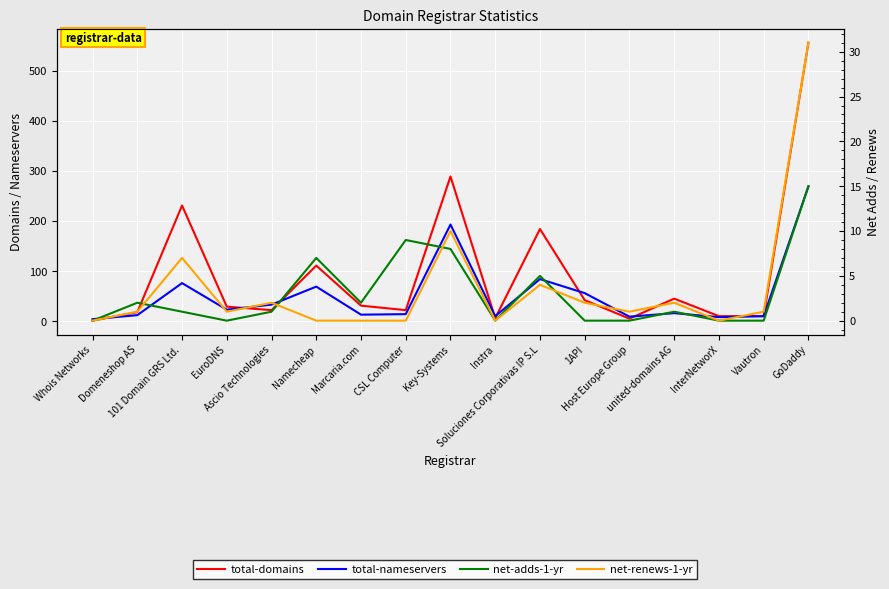

What are all the series names shown in the legend?

total-domains, total-nameservers, net-adds-1-yr, net-renews-1-yr